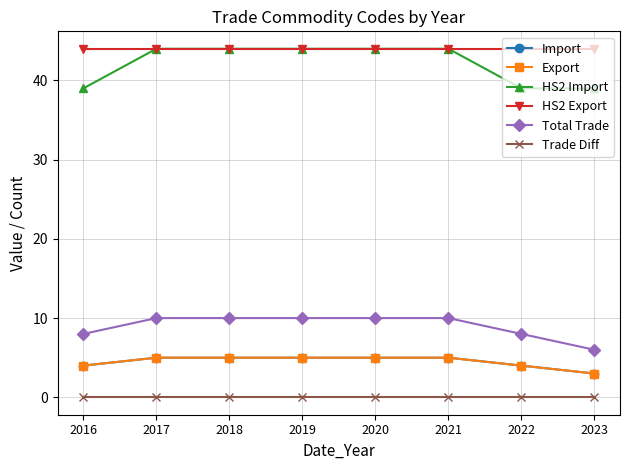

Which has a higher value, 2016 or 2021?

2021